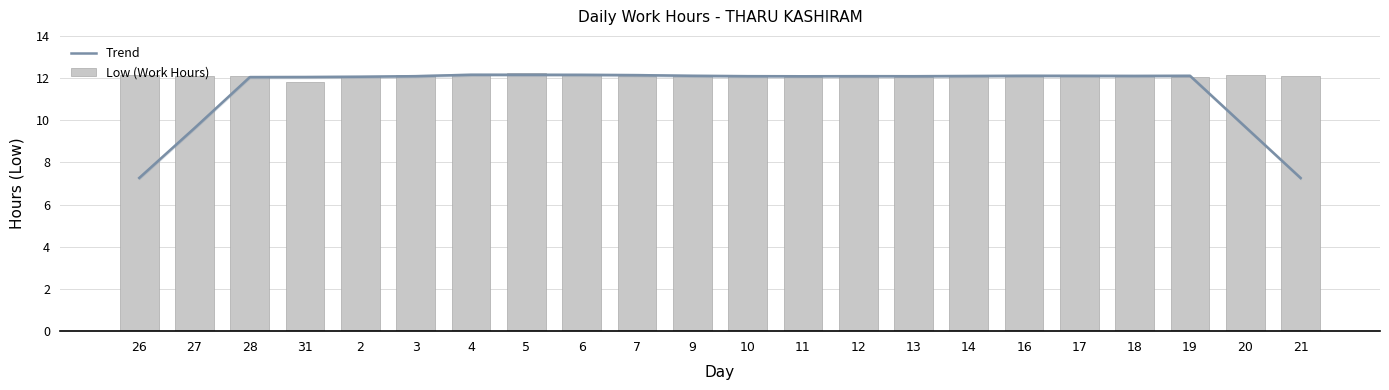

Which series changed the most between 27 and 3?

Trend